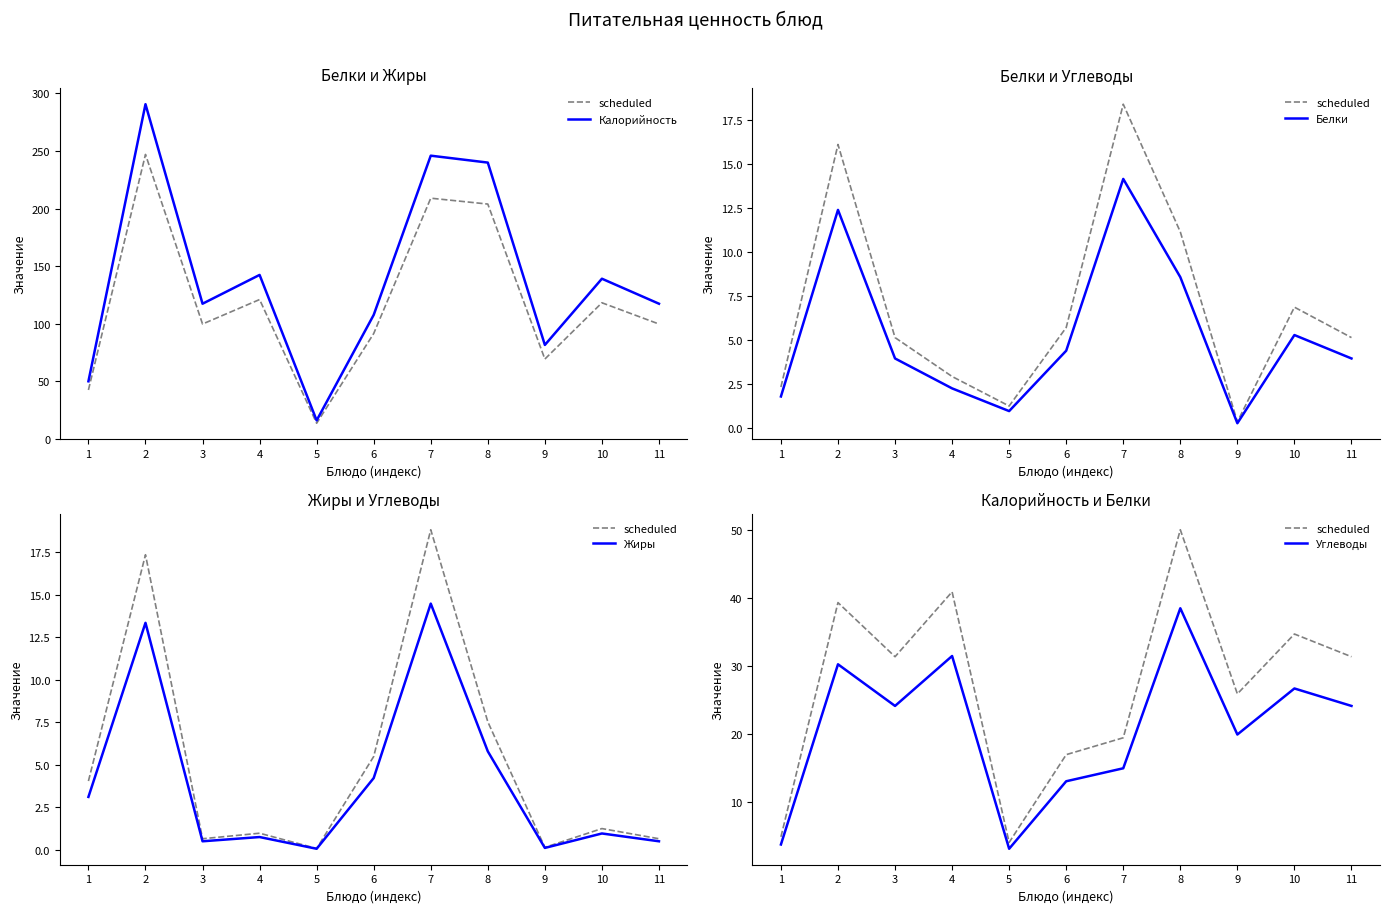

At how many categories does at least one series exceed 113?

7